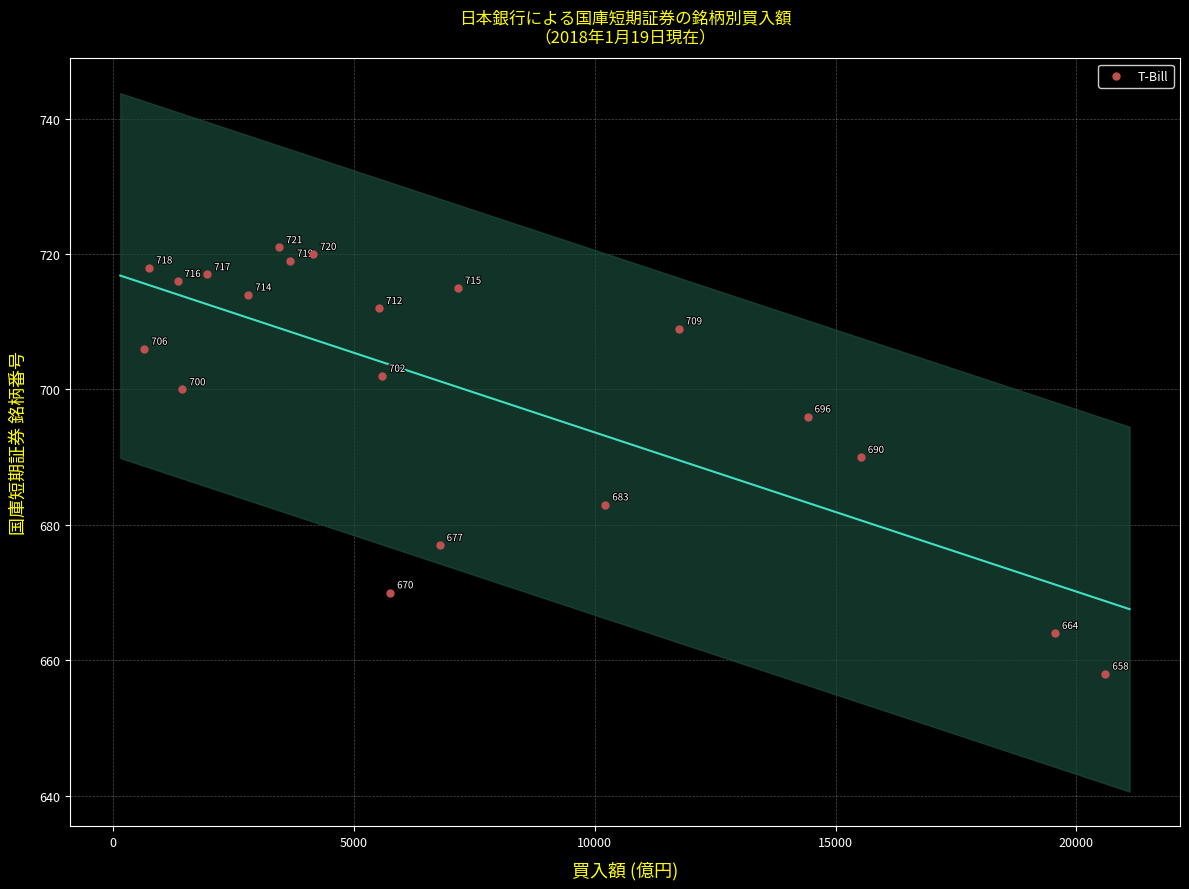

What is the range of X values (max minus min)?

19958